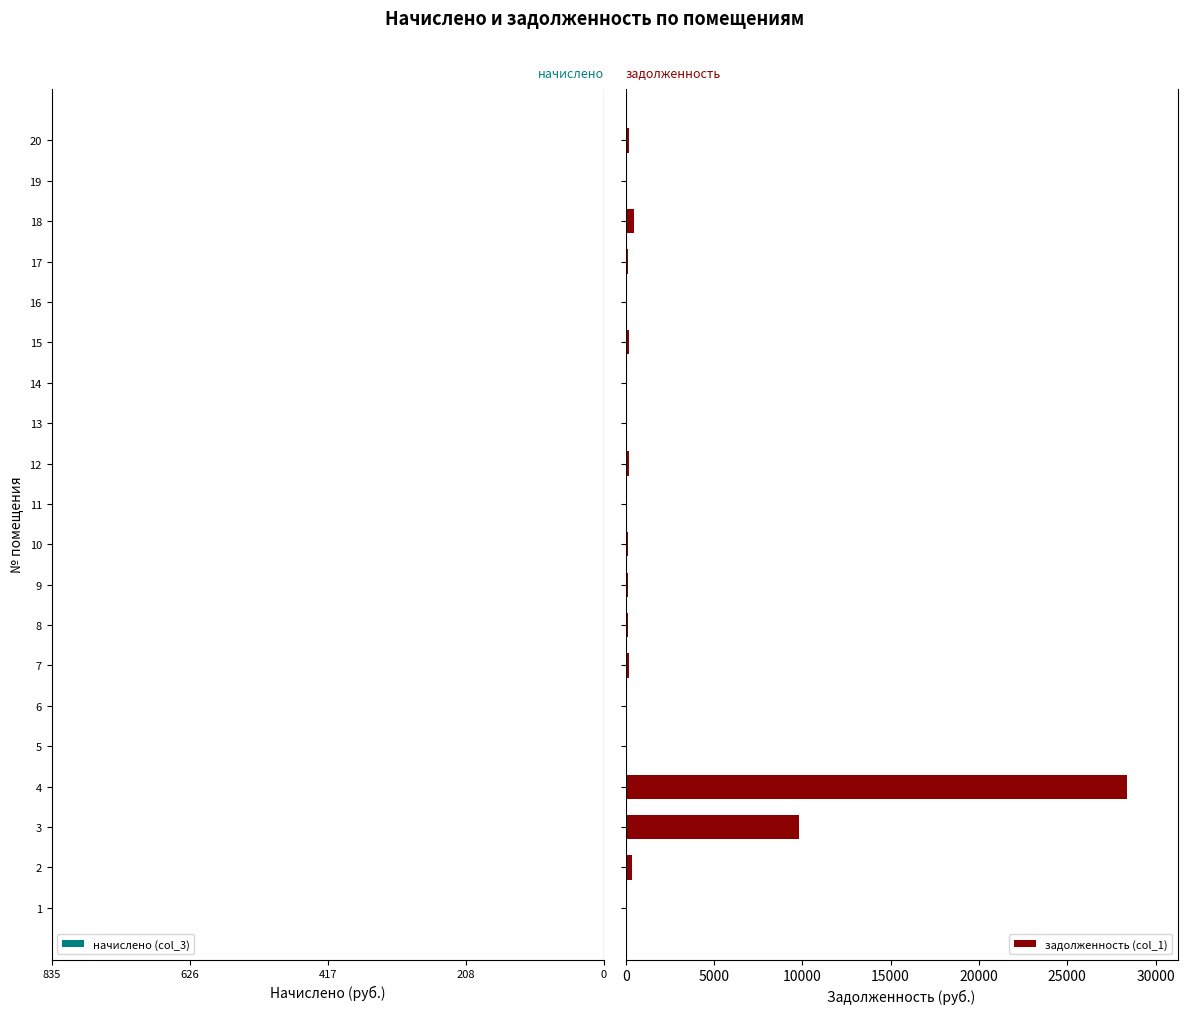

Rank the series by their maximum value, from highest to lowest.

задолженность (col_1), начислено (col_3)